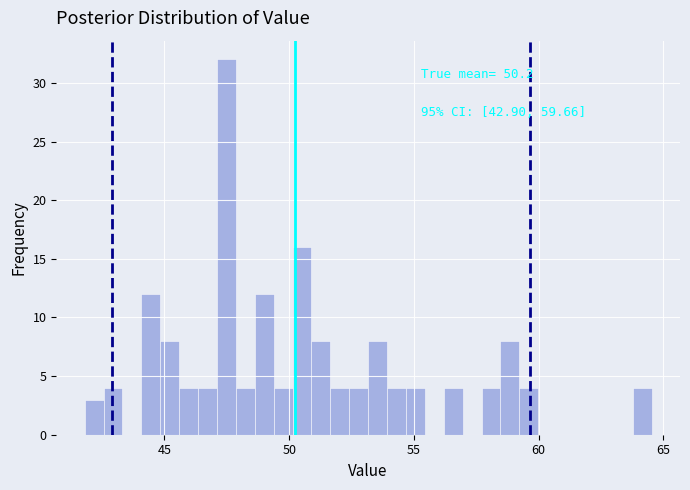

Around what value on the x-axis is the tallest bar? Give the approximate position of its centre, as read against the axis.

47.5